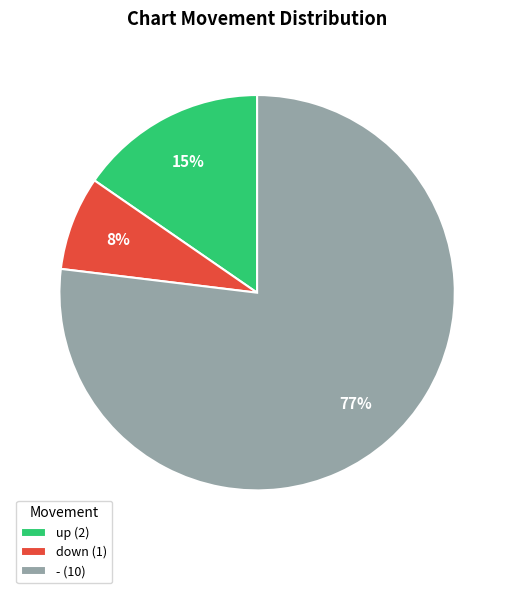

What is the largest slice in the pie chart?

- (10)